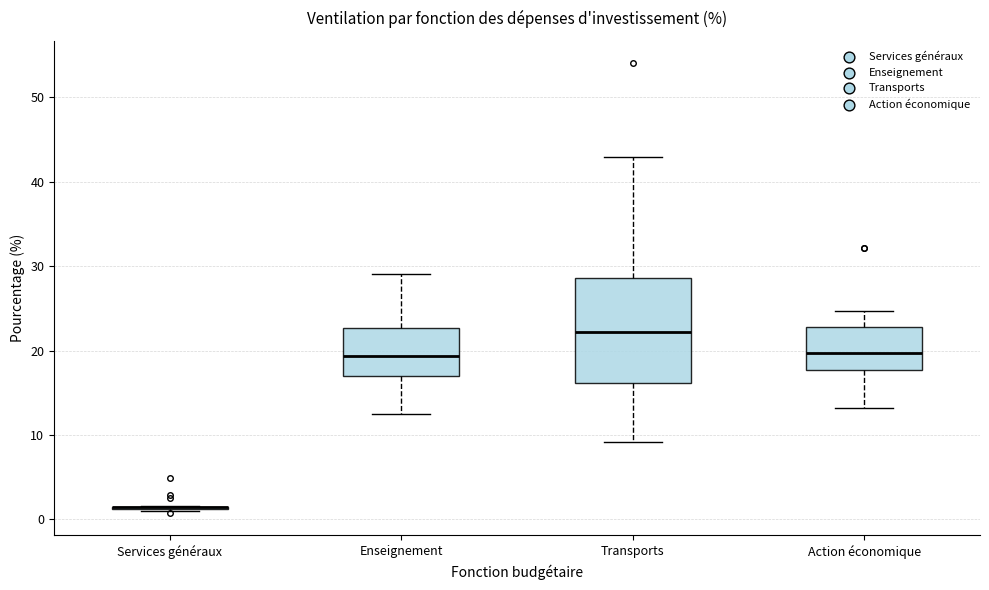

Which box is the tallest, from its lower edge to its upper edge?

Transports